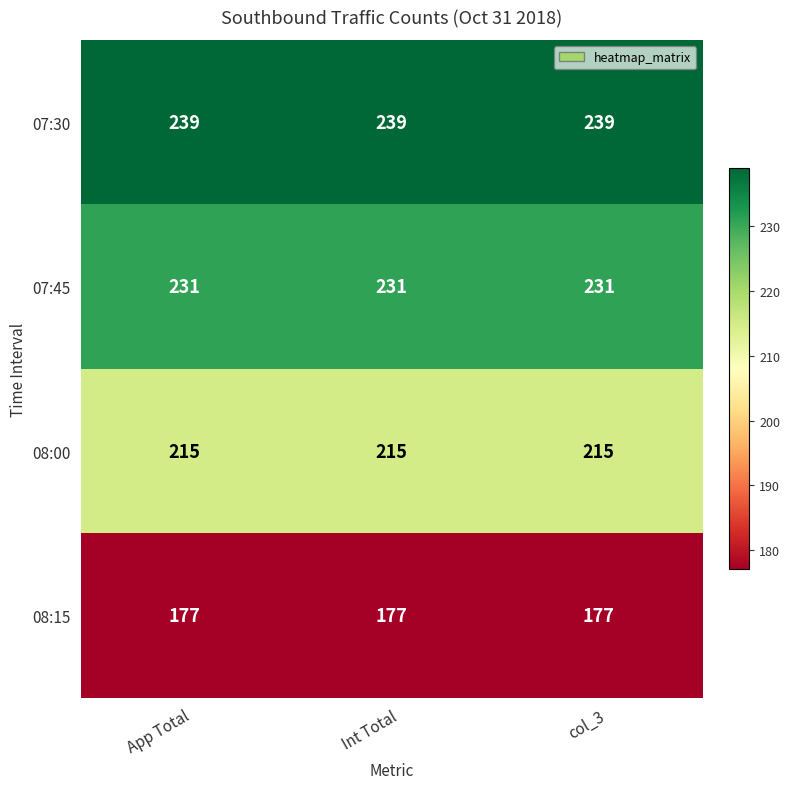

Is it true that 08:15 equals 50 at Int Total?

False